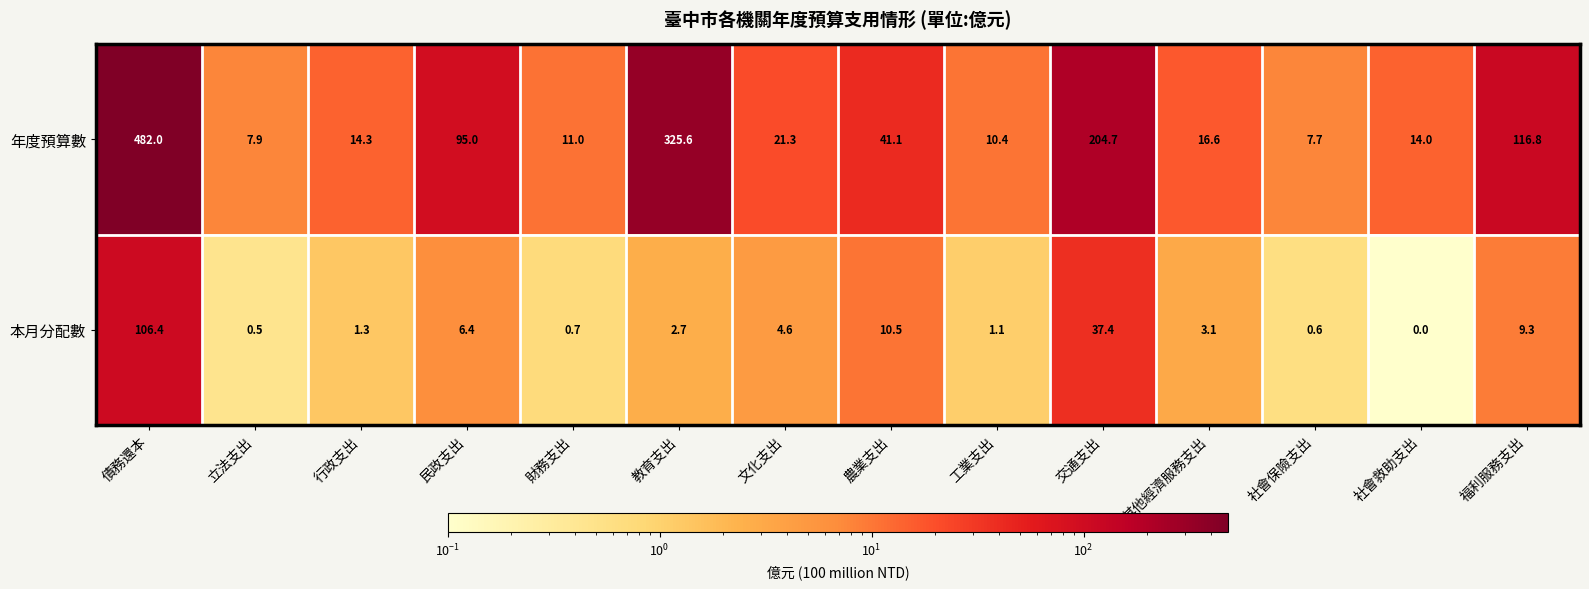

The value of 年度預算數 at 工業支出 is 10.4. True or false?

True